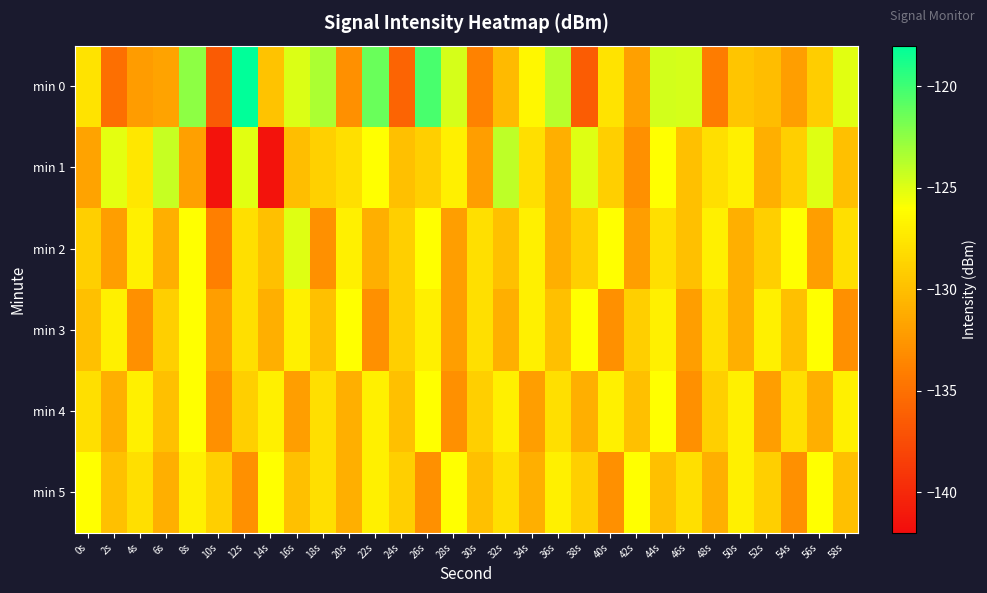

Which series changed the most between 6s and 10s?

min 1